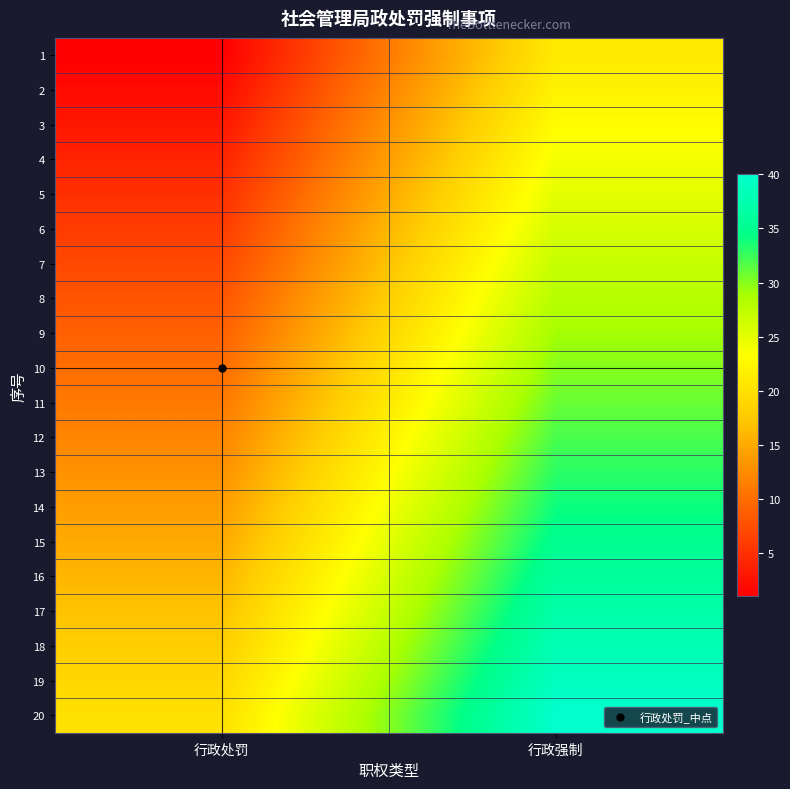

Count the number of categories in the chart.

2